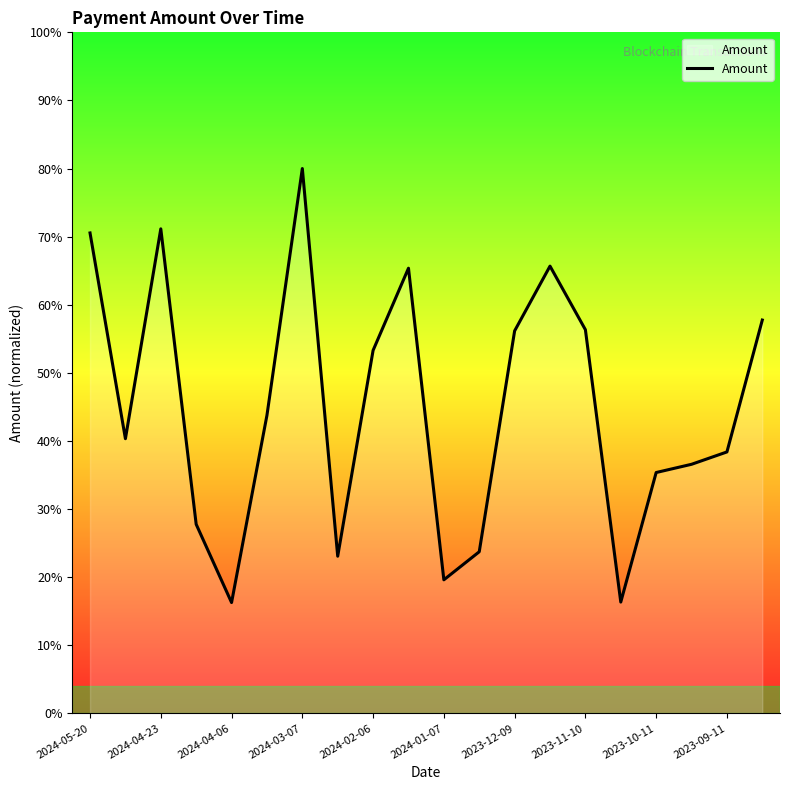

Which label corresponds to the largest value in the chart?

2024-03-07